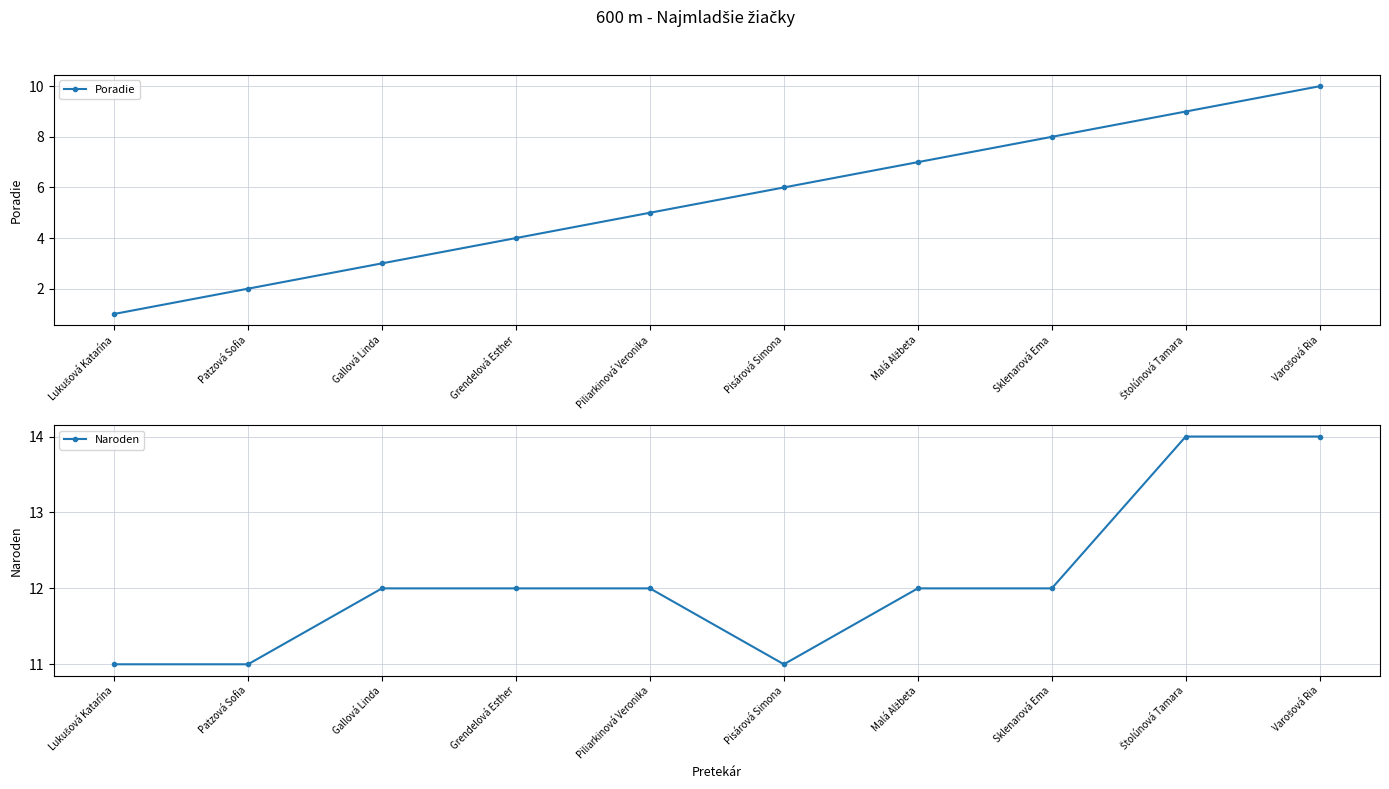

The Poradie series shows 1 at Lukušová Katarína. True or false?

True